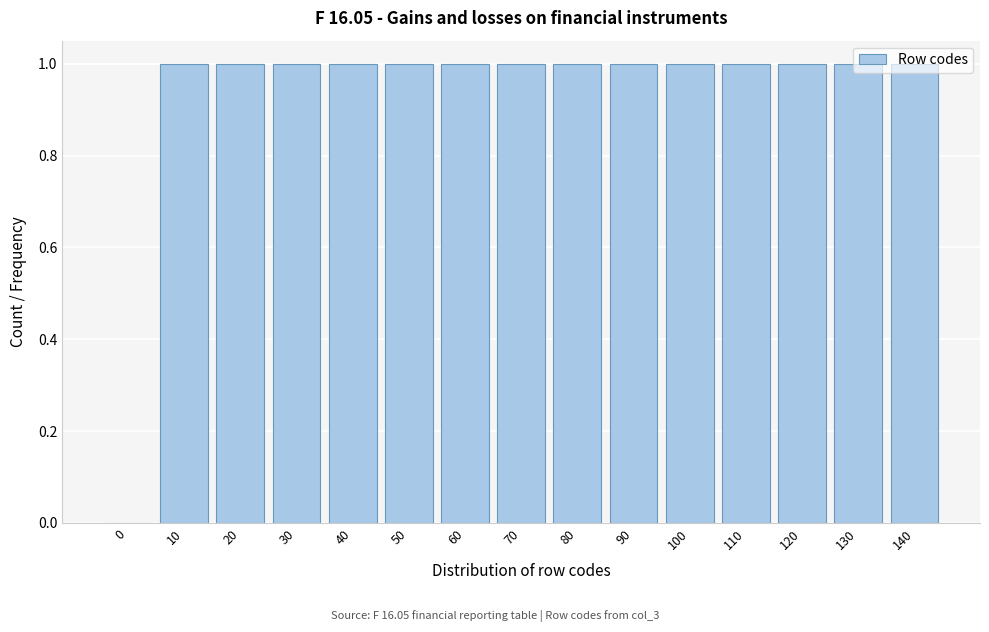

What is the sum of all values?

14